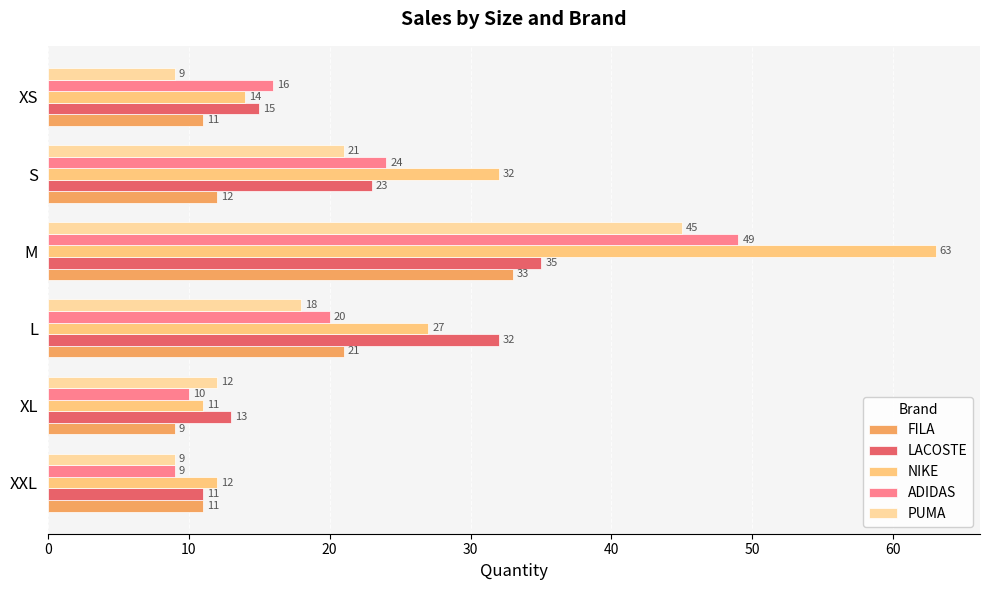

Where is LACOSTE nearest to the value 23?

S